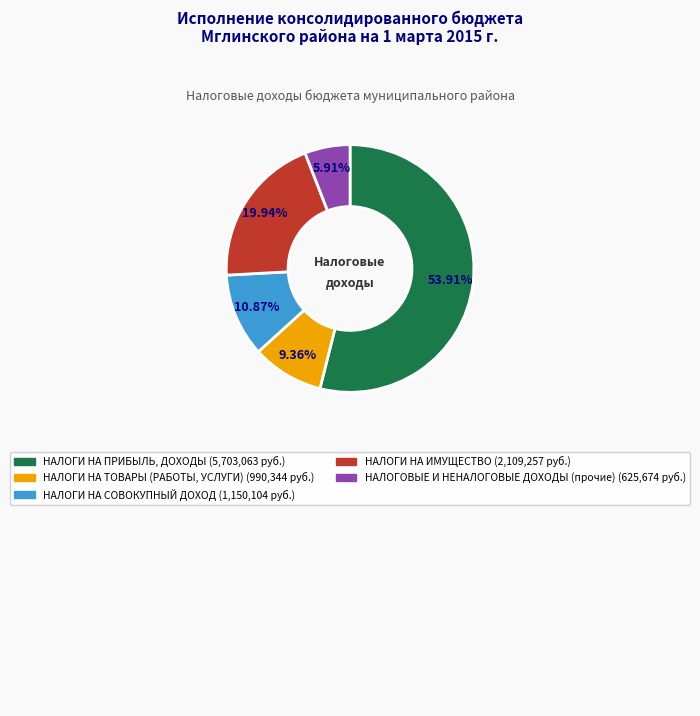

What is the ratio of the value at НАЛОГИ НА ИМУЩЕСТВО to the value at НАЛОГИ НА СОВОКУПНЫЙ ДОХОД?

1.8